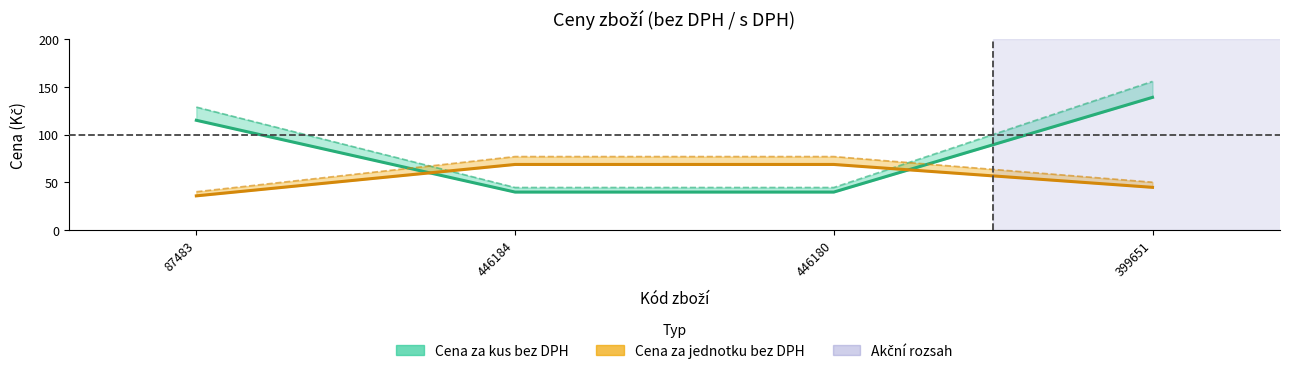

Which series has the largest total across all categories?

Cena za kus bez DPH